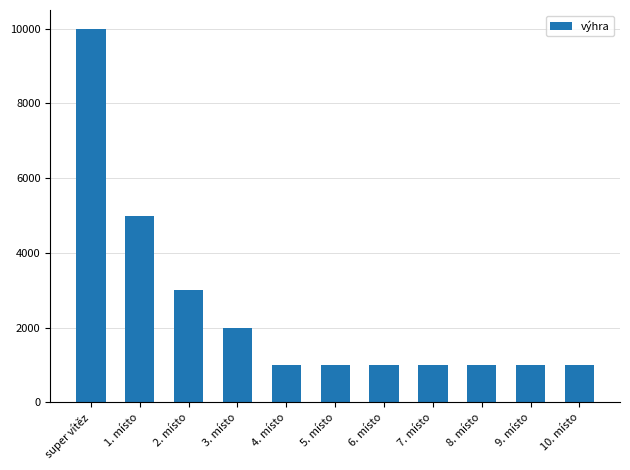

Where is the data nearest to the value 5500?

1. místo